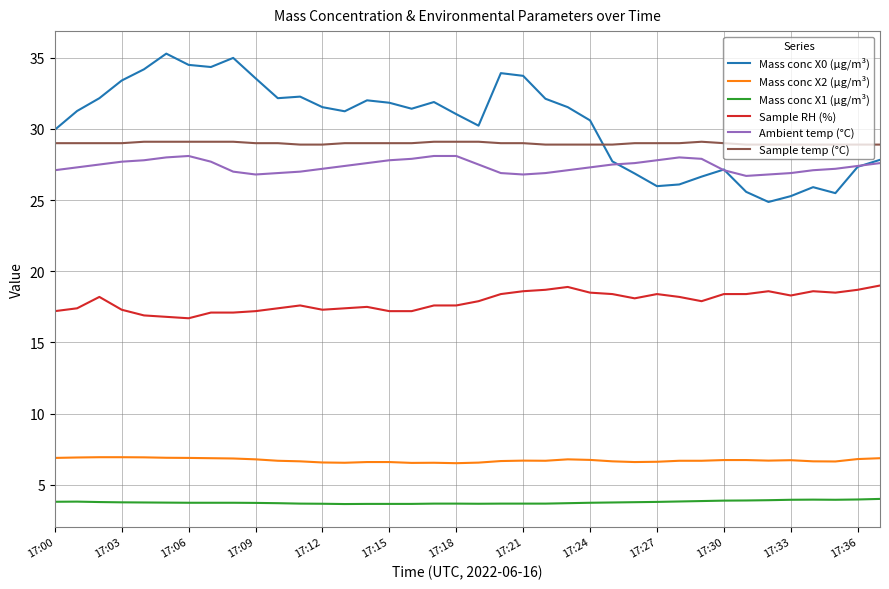

What is the maximum value for Mass conc X1 (μg/m³)?

4.0